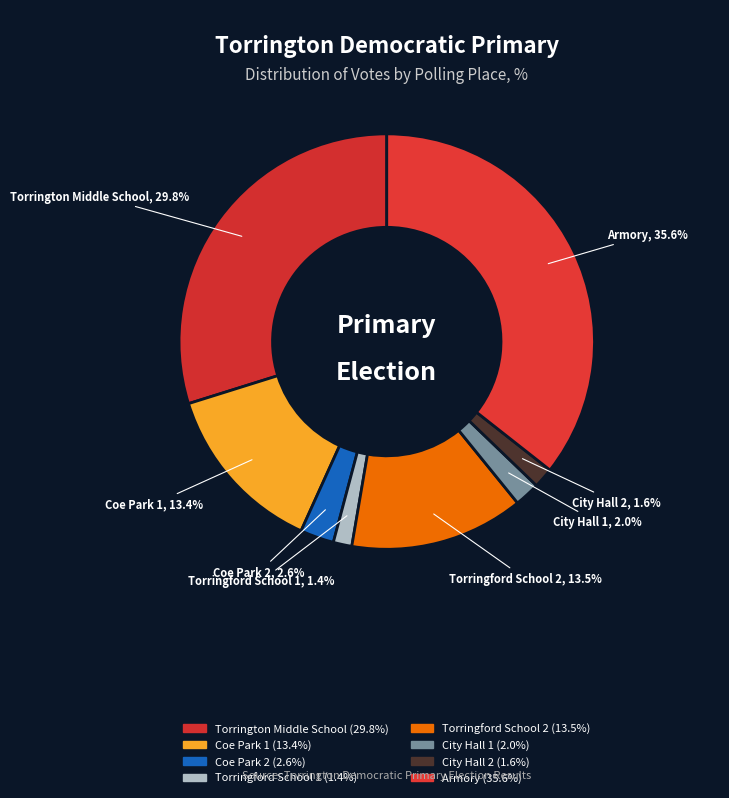

How many slices are in this pie chart?

8